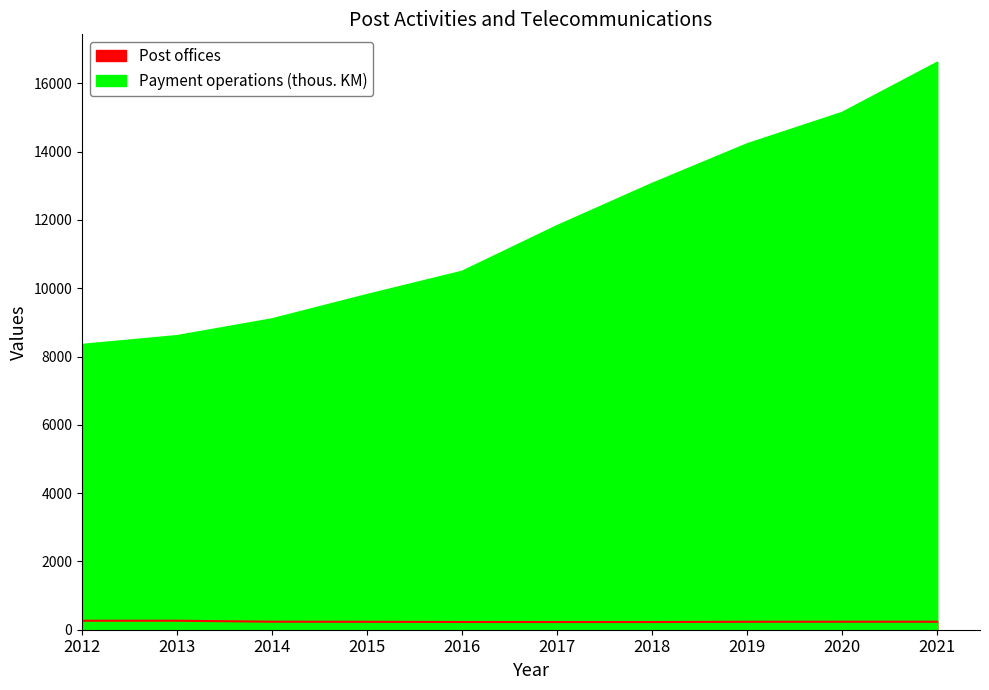

At how many categories does at least one series exceed 14232?

2